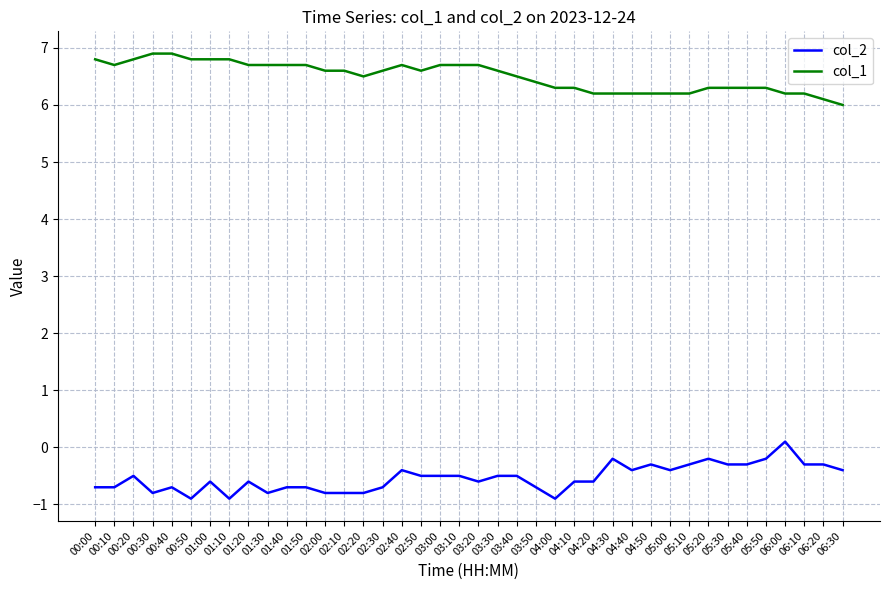

List the series in order of their overall mean, lowest first.

col_2, col_1